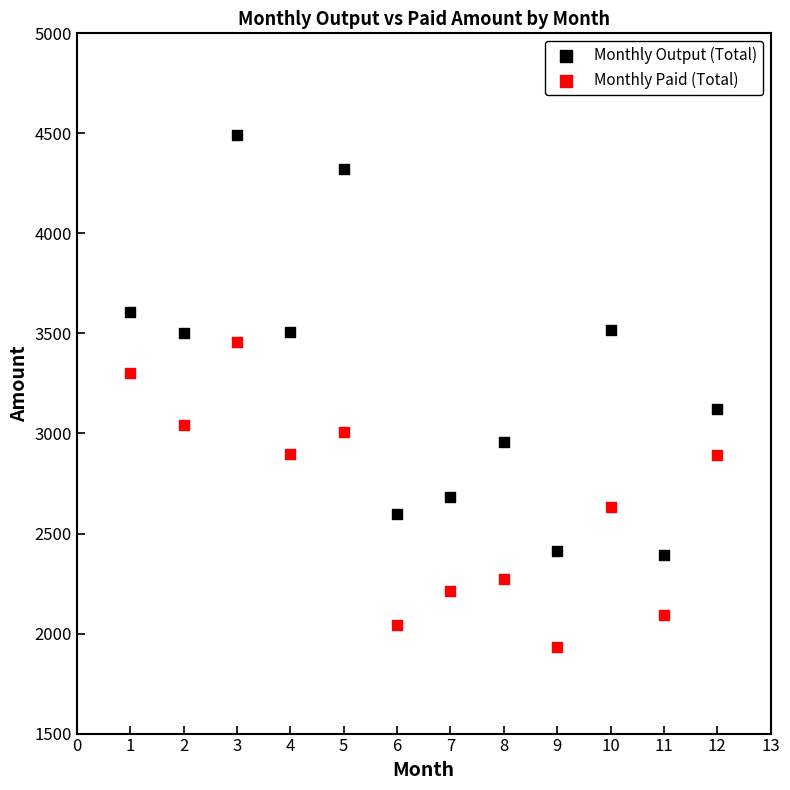

What is the X range (max minus min) for the scatter plot?

11